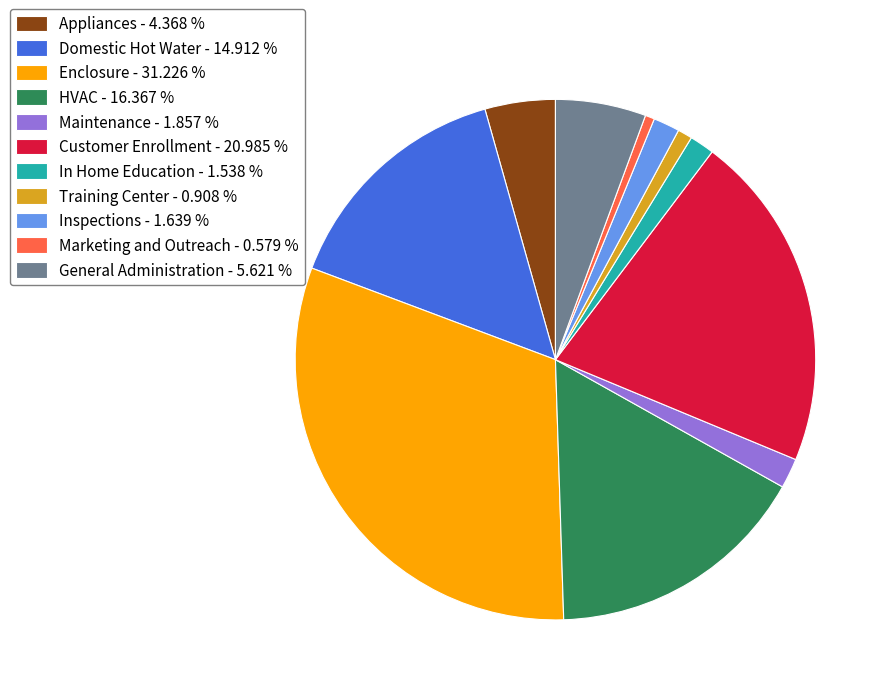

What is the ratio of the value at Appliances - 4.368 % to the value at General Administration - 5.621 %?

0.8